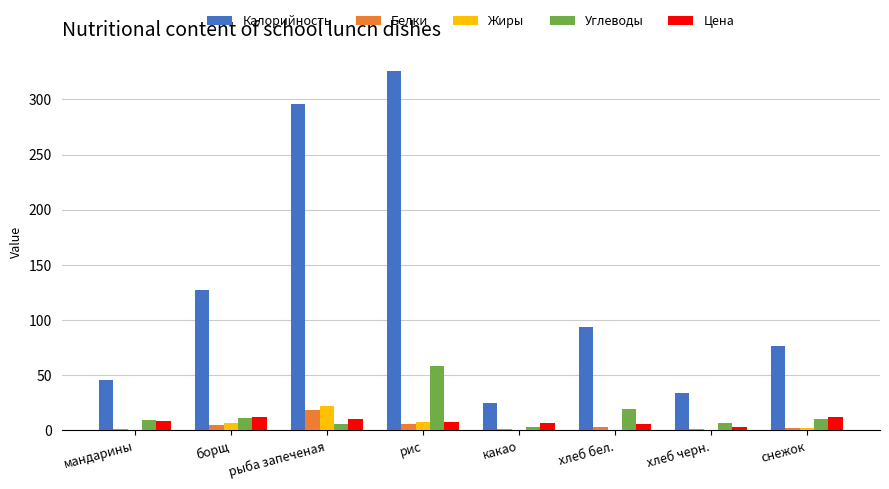

What is the highest value of the Белки series?

19.0